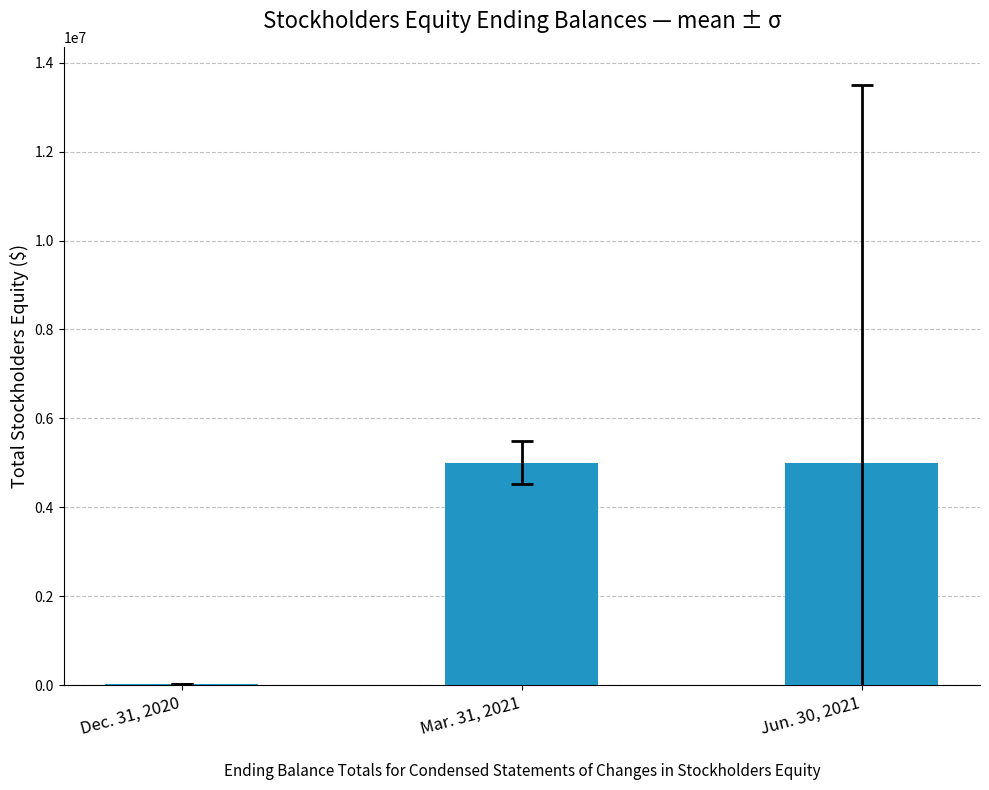

The value at Mar. 31, 2021 is 5000008. True or false?

True